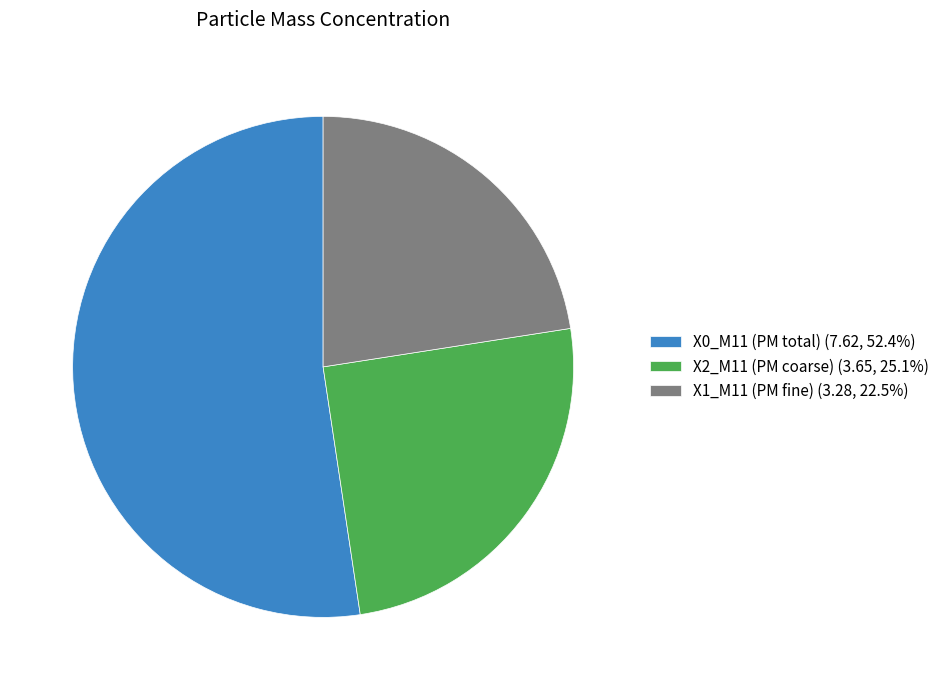

What is the ratio of the value at X1_M11 (PM fine) (3.28, 22.5%) to the value at X0_M11 (PM total) (7.62, 52.4%)?

0.4